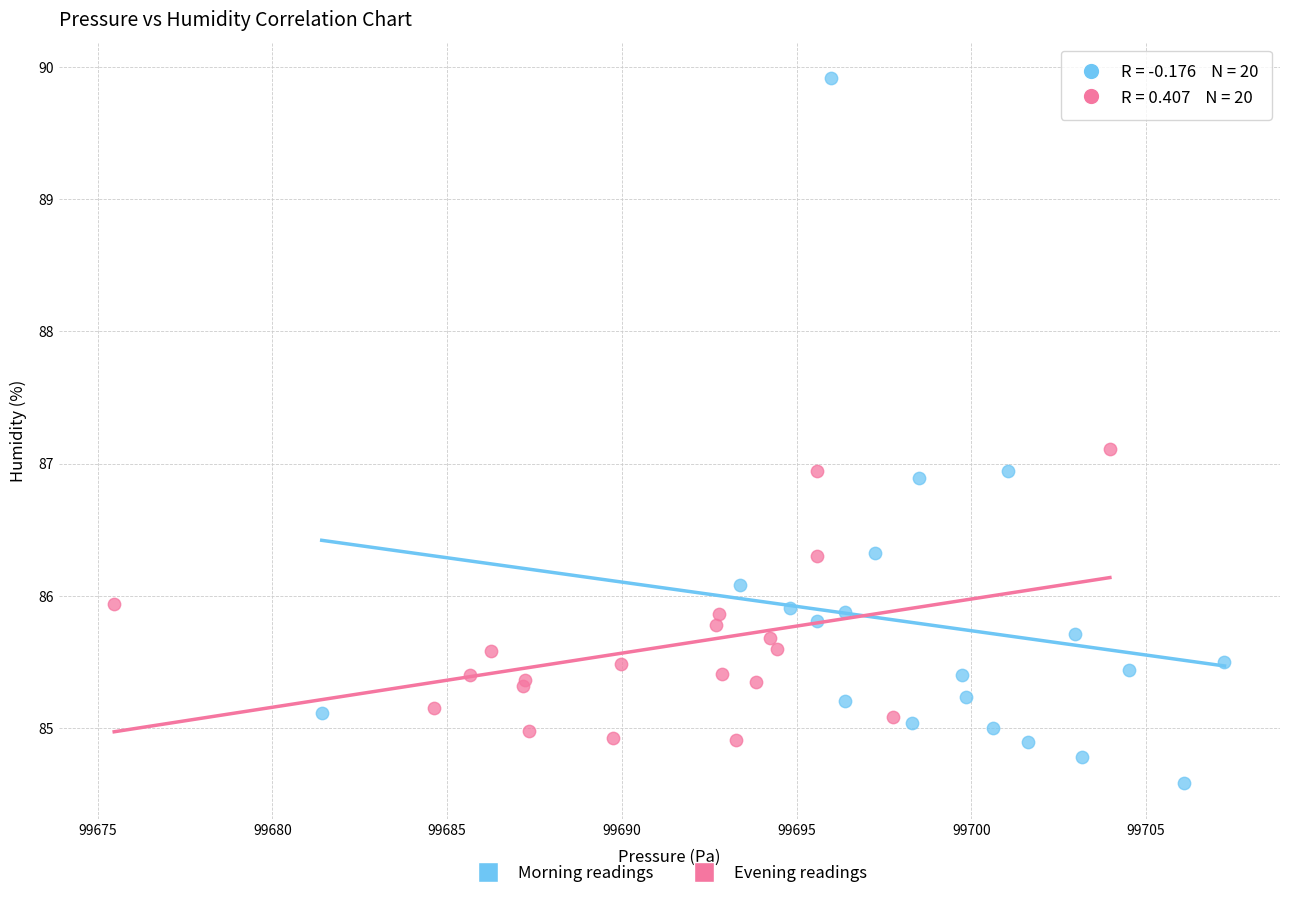

Which series has the widest spread of Y values?

Morning readings